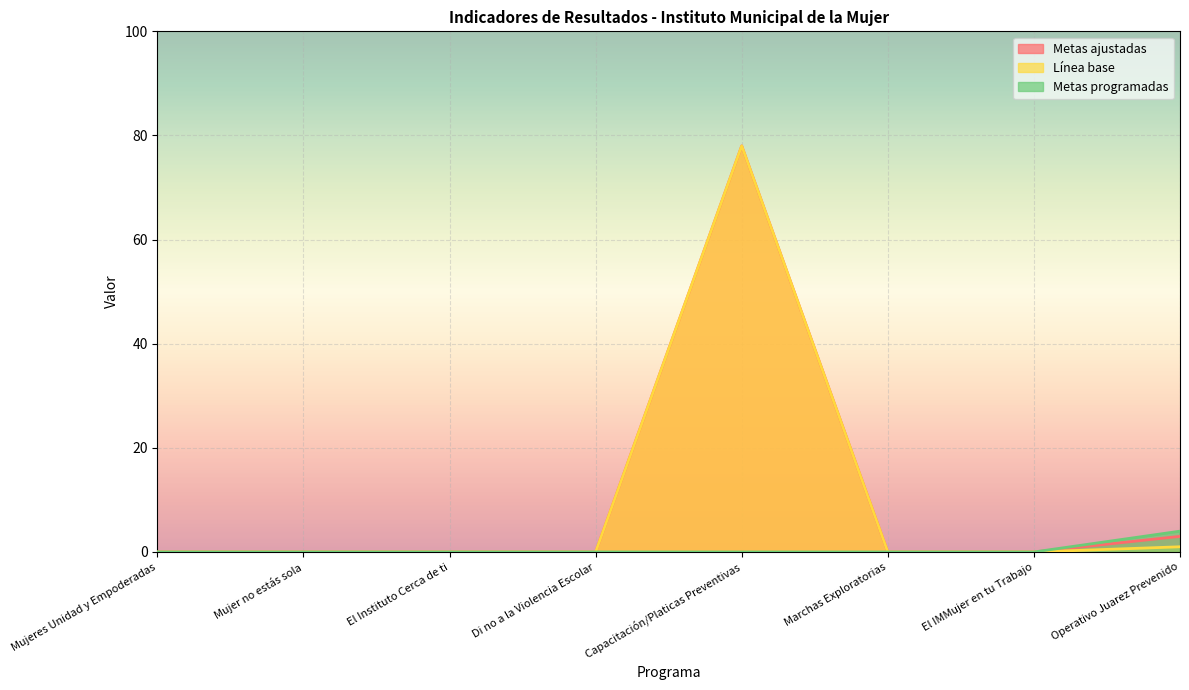

Which category has the highest value in the Metas programadas series?

Operativo Juarez Prevenido